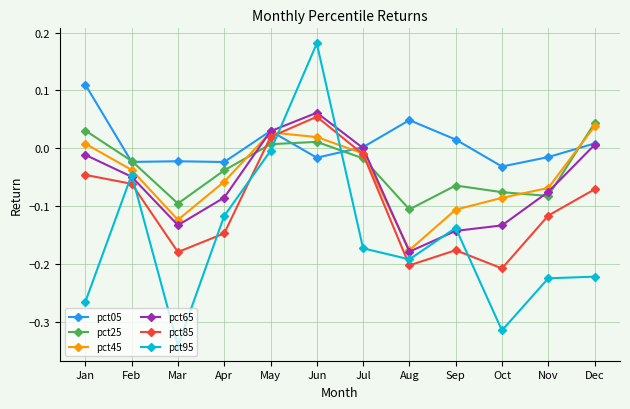

Rank the series at Oct from highest to lowest value.

pct05, pct25, pct45, pct65, pct85, pct95